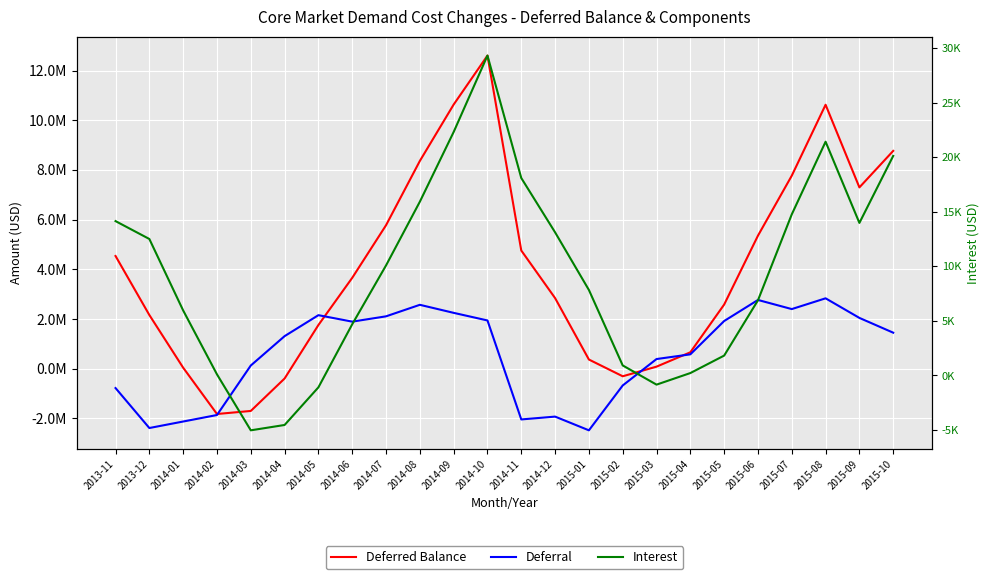

What value does the Interest series have at 2014-03?

-5033.2